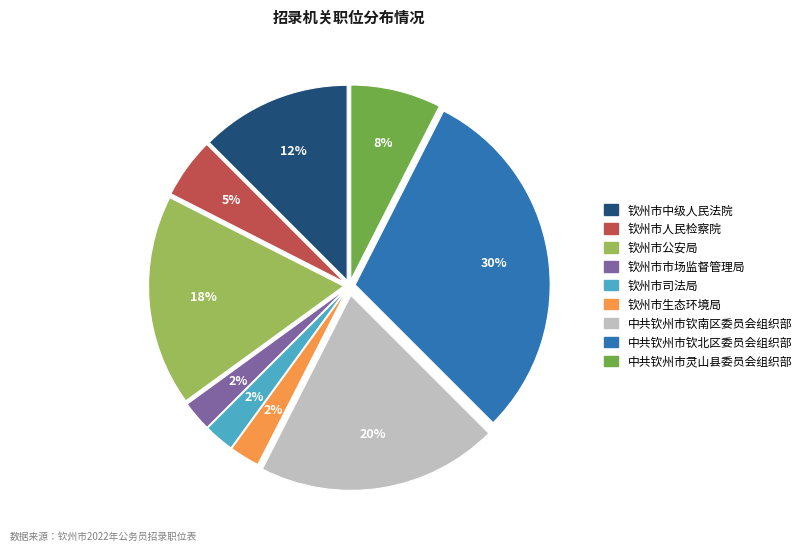

Combined, do 中共钦州市钦南区委员会组织部 and 中共钦州市灵山县委员会组织部 account for over 50%?

No